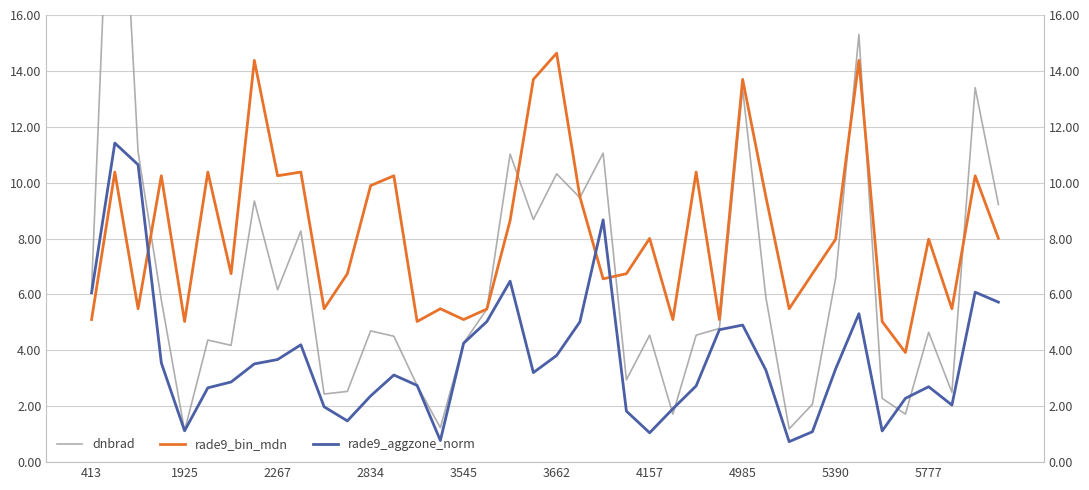

How many values in the dnbrad series are below 4?

12